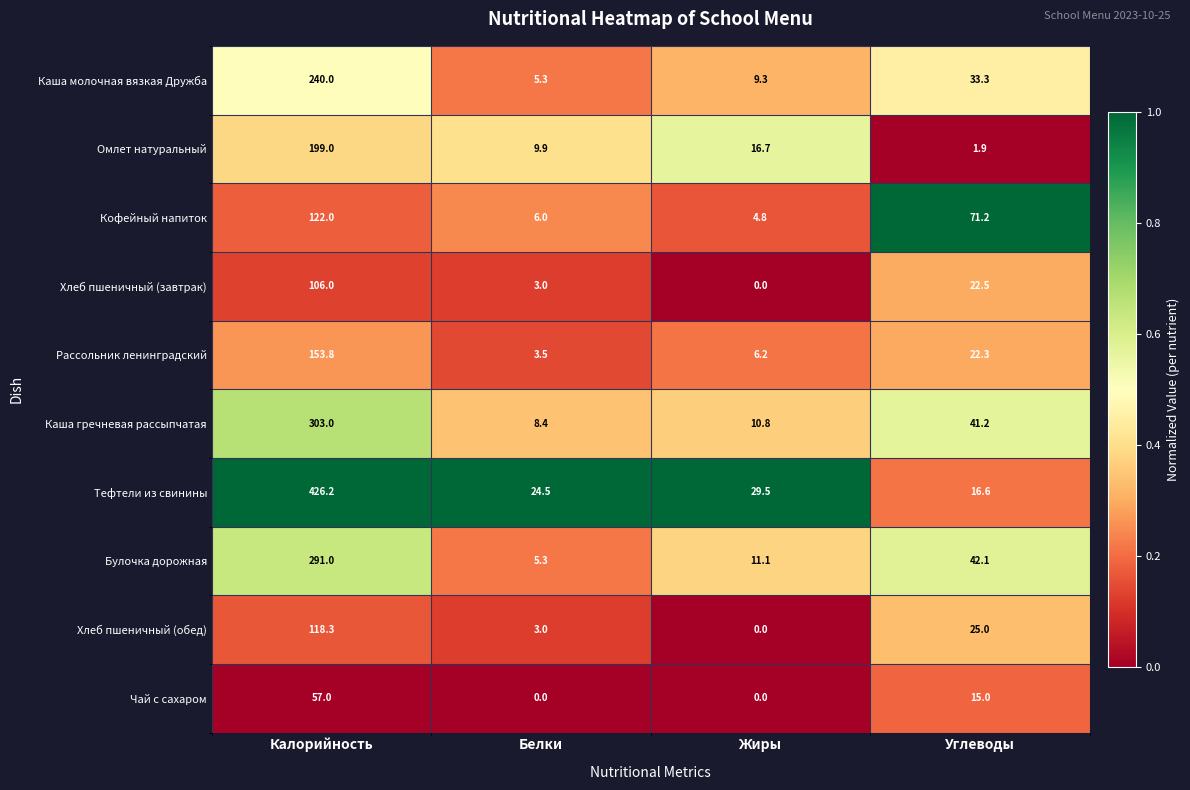

What is the difference between the second highest and second lowest values in the Хлеб пшеничный (завтрак) series?

19.5